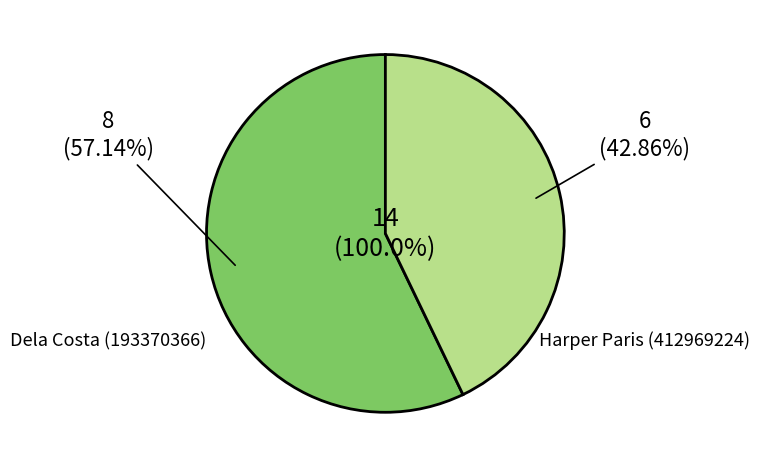

Between Harper Paris (412969224) and Dela Costa (193370366), which is larger?

Dela Costa (193370366)